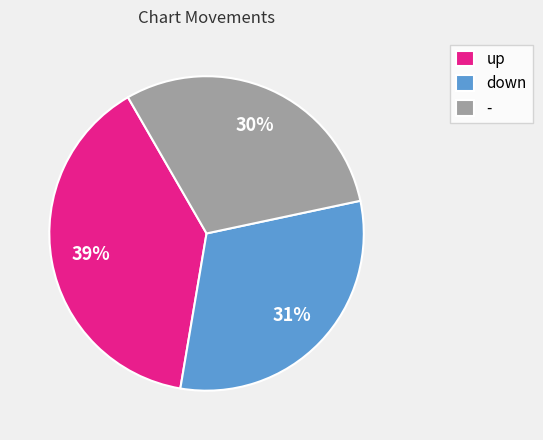

Does down account for over 50% of the chart?

No